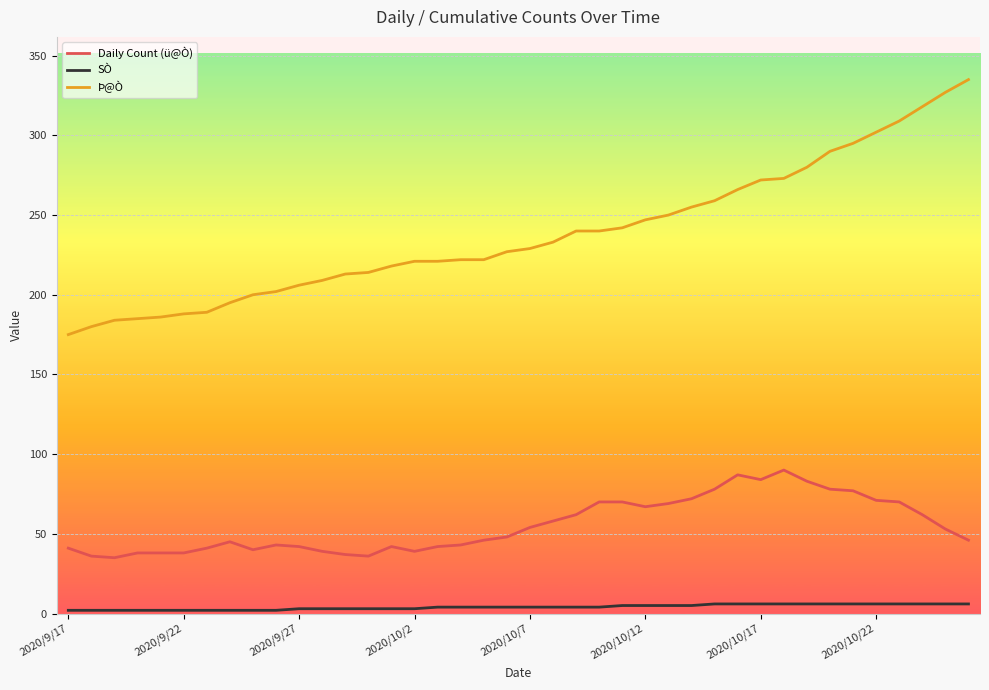

List the series in order of their peak value, lowest first.

SÒ, Daily Count (ü@Ò), Þ@Ò